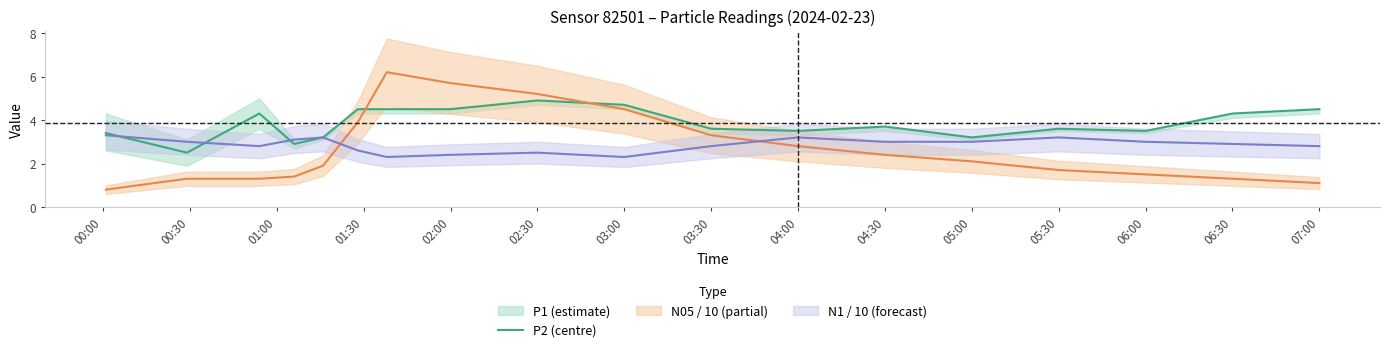

What is the difference between the maximum and second lowest values?

2.0